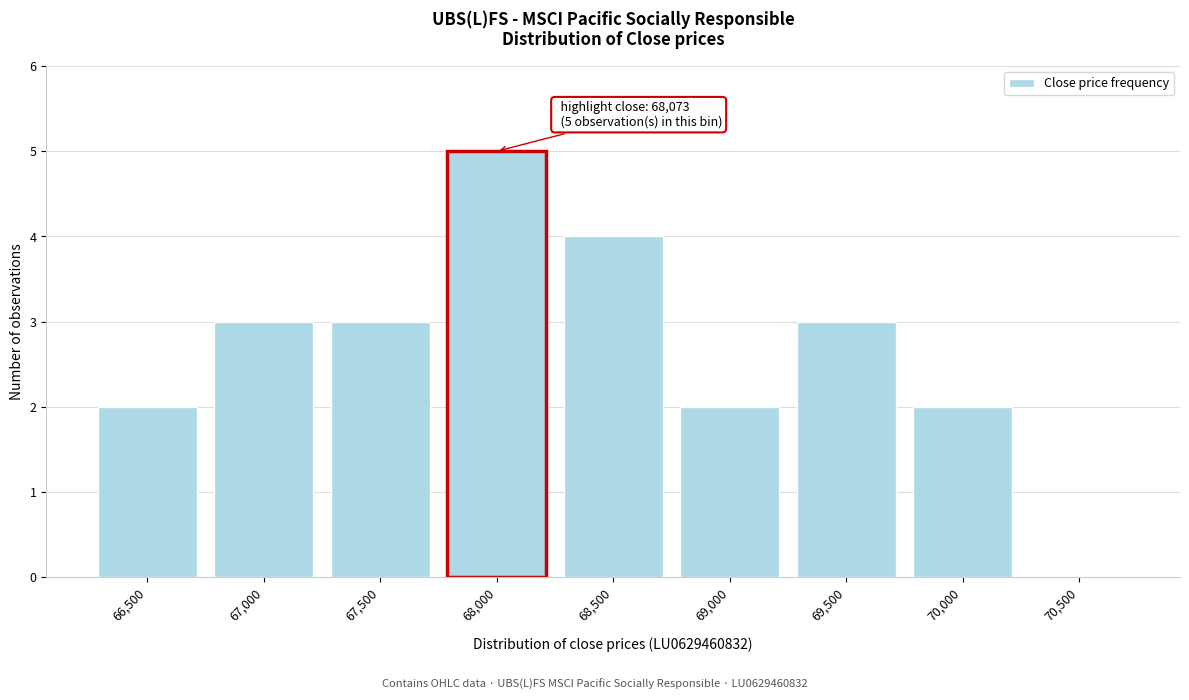

Reading right to left, extract all data points from this chart.

70,500=0	70,000=2	69,500=3	69,000=2	68,500=4	68,000=5	67,500=3	67,000=3	66,500=2